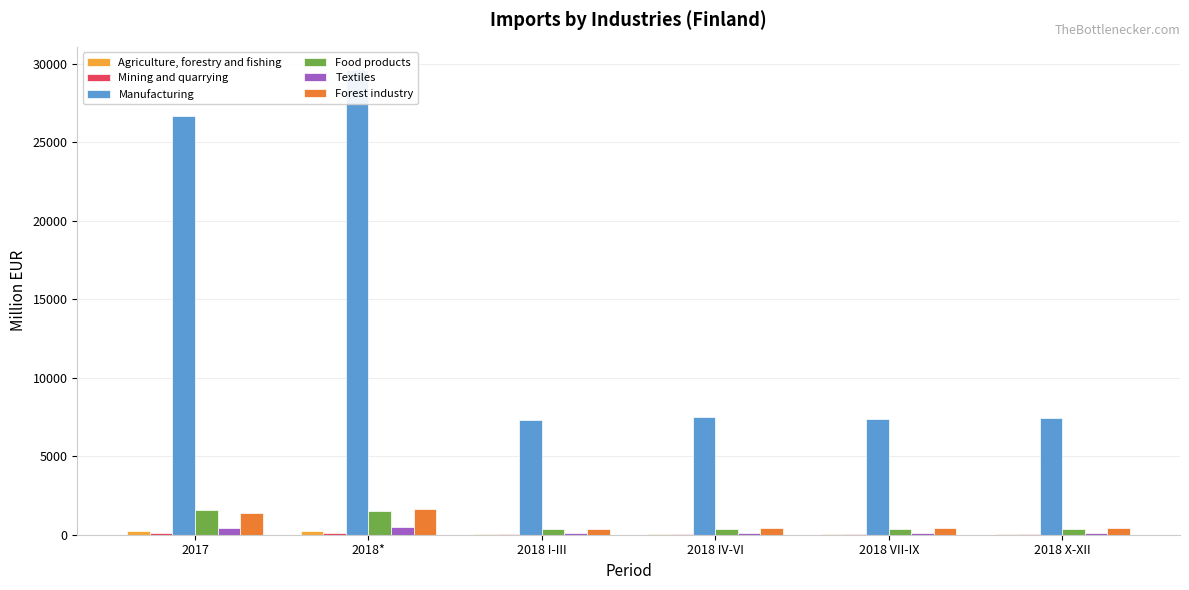

What is the label of the 1st bar from the right?

2018 X-XII